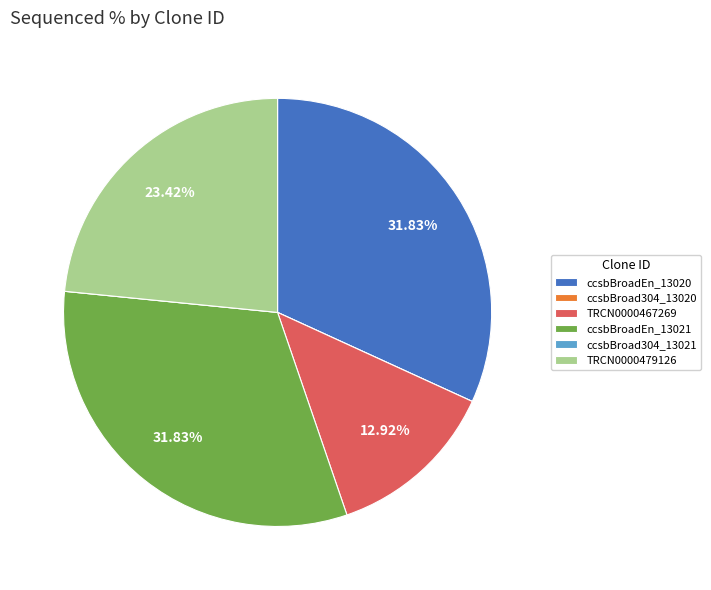

Does ccsbBroadEn_13020 represent more than half of the total?

No